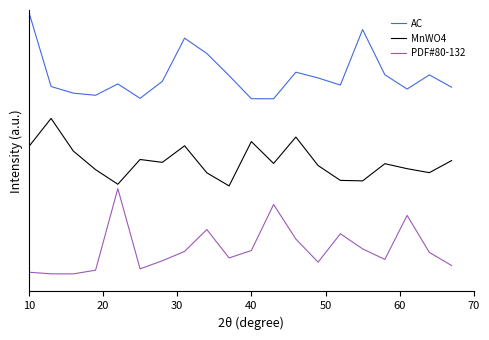

What are all the series names shown in the legend?

AC, MnWO4, PDF#80-132